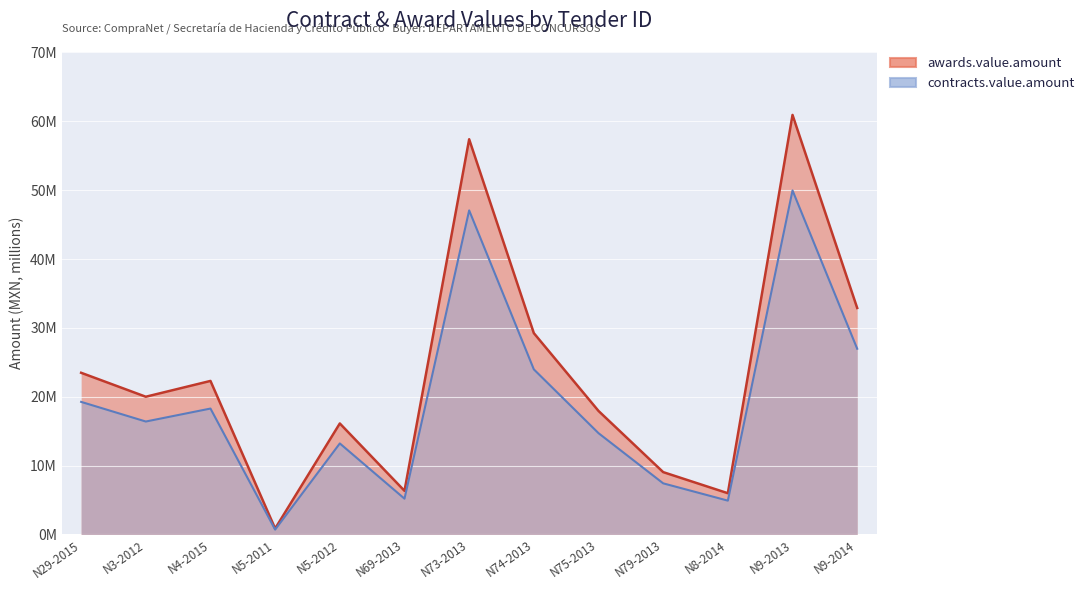

What is the lowest value of the contracts.value.amount series?

0.7